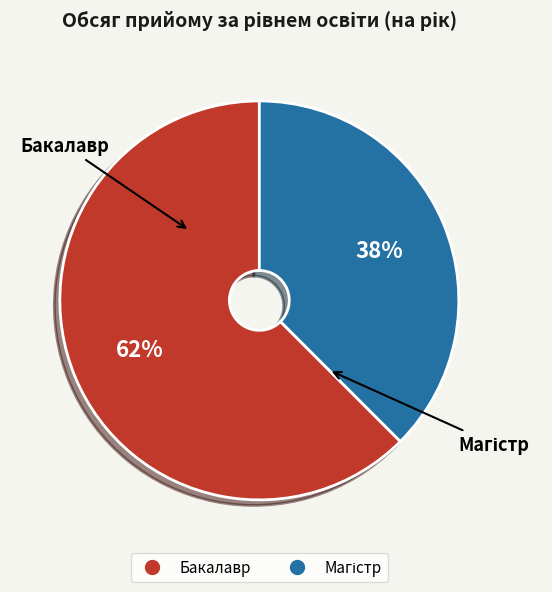

Which slice is the largest?

Бакалавр